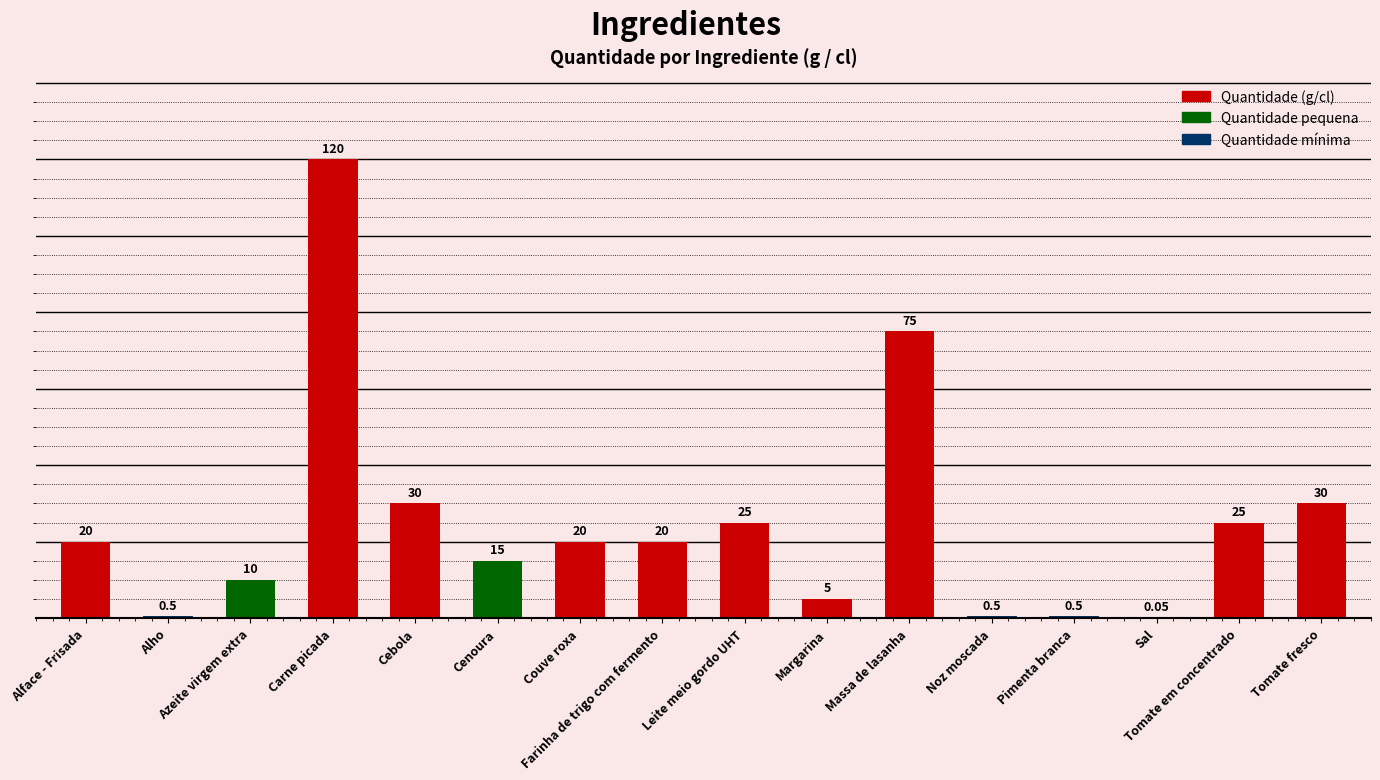

How many series are shown in this chart?

1